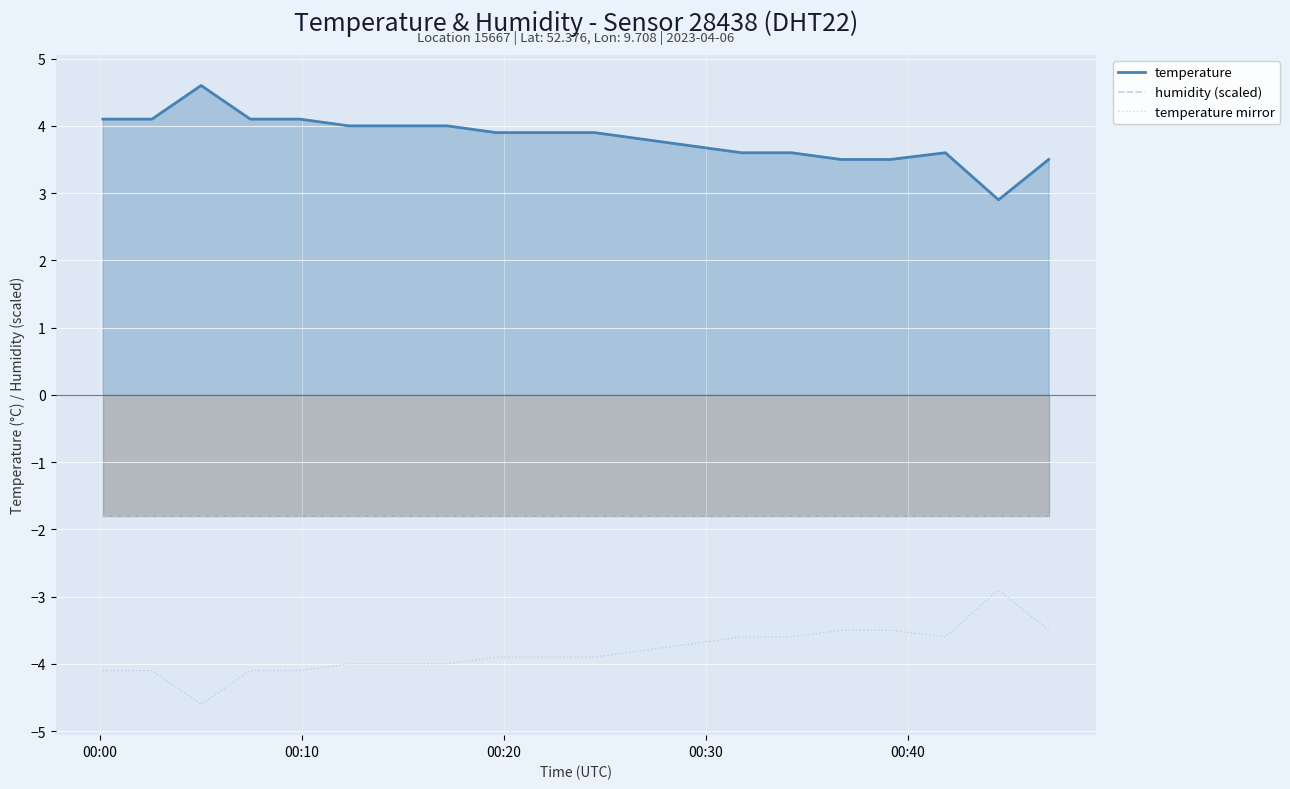

What is the difference between the maximum and minimum values in the temperature series?

1.7